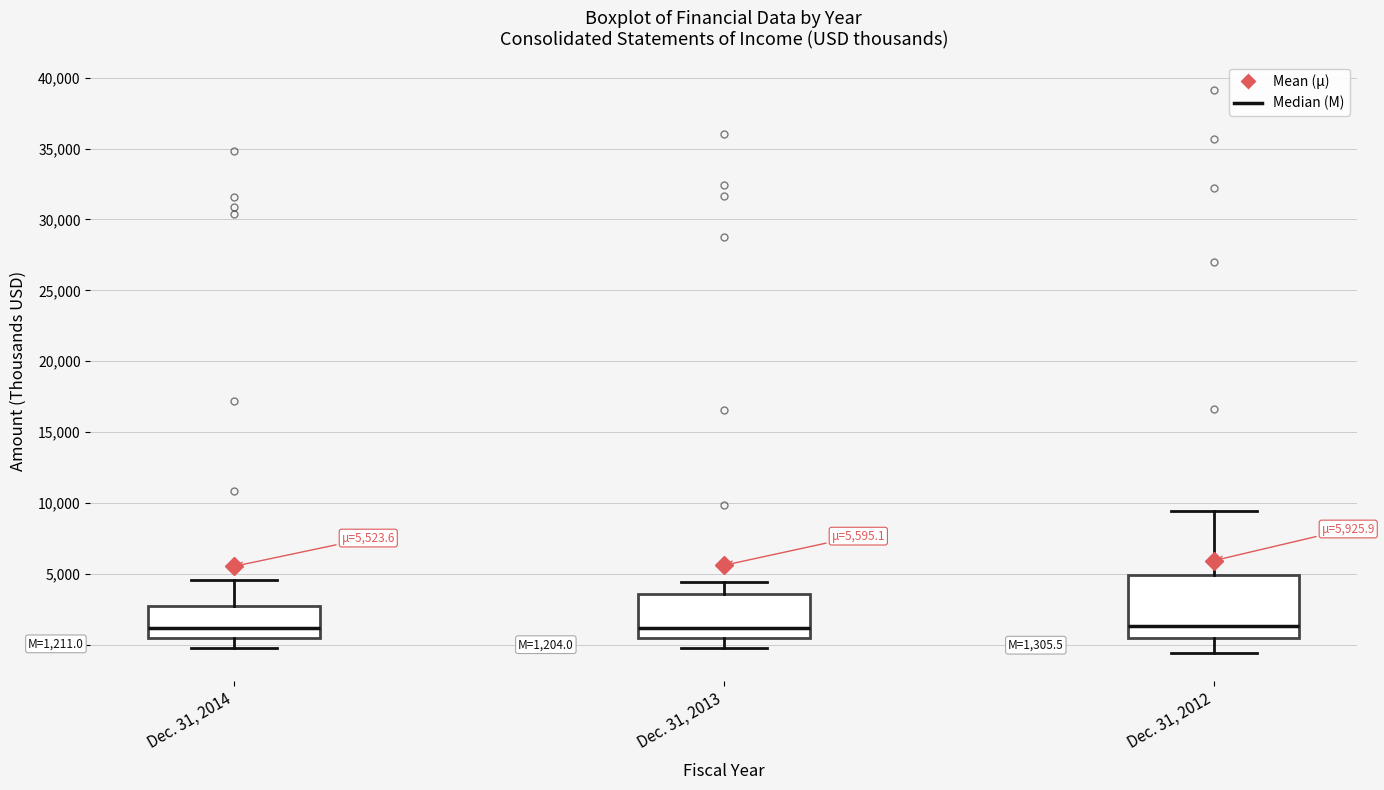

Which box is the tallest, from its lower edge to its upper edge?

Dec. 31, 2012